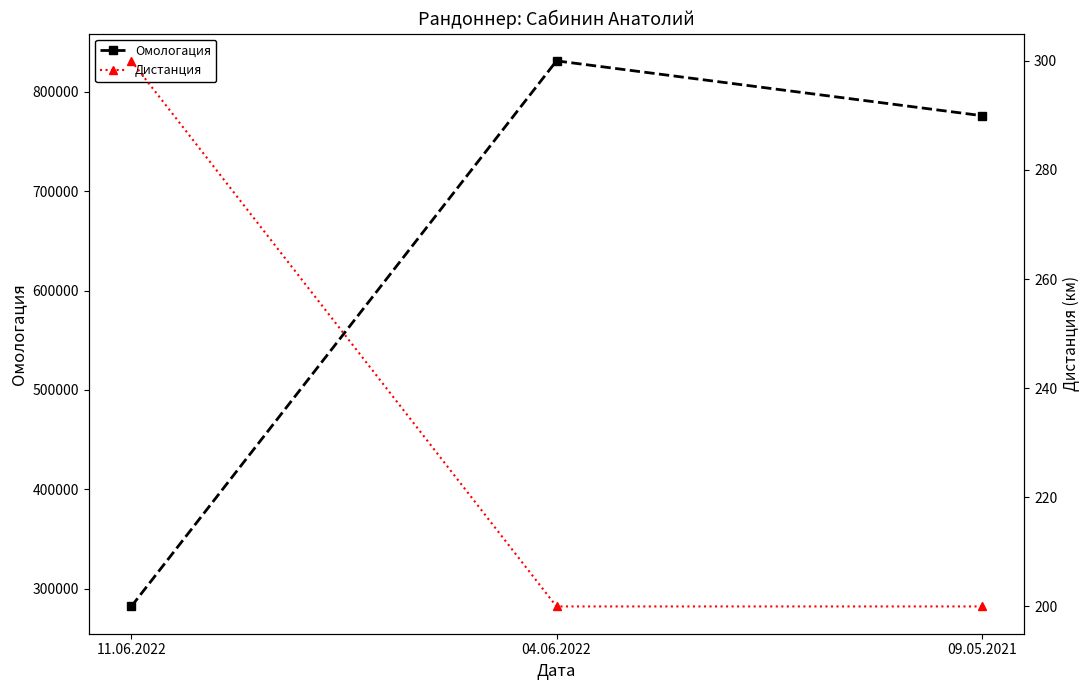

Which series changed the most between 11.06.2022 and 04.06.2022?

Омологация